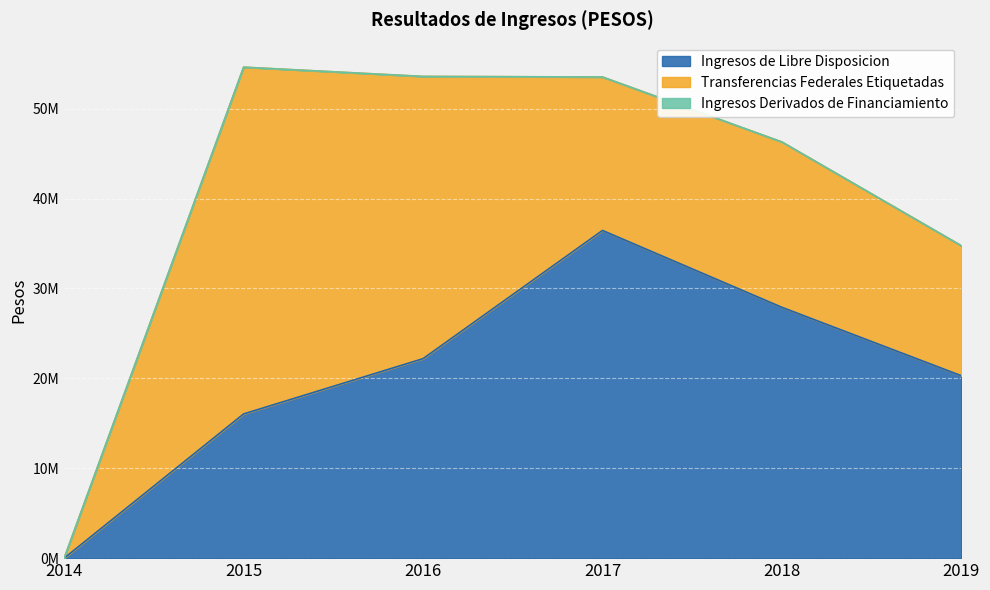

True or false: Ingresos Derivados de Financiamiento and Transferencias Federales Etiquetadas cross at least once.

False